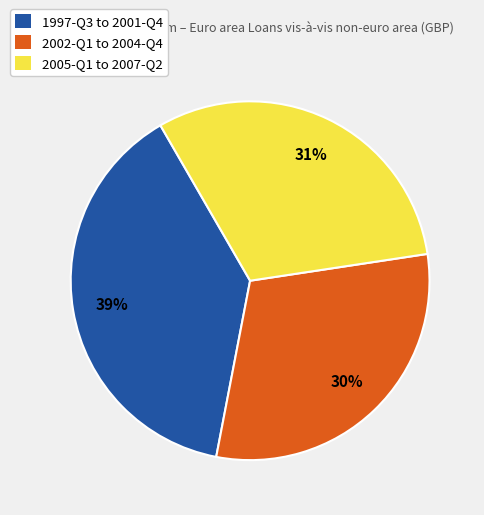

Is there a majority slice in this chart?

No